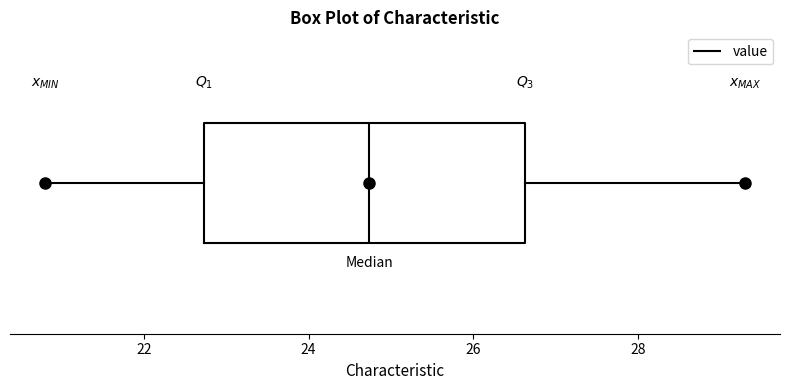

Read this box plot against the x-axis: the position of the median line, the range covered by the box, and the ends of both whiskers. The values are not printed on the chart, so give them approximately, as read against the axis.

median 24.8, box 22.8 to 26.6, whiskers 20.8 to 29.4